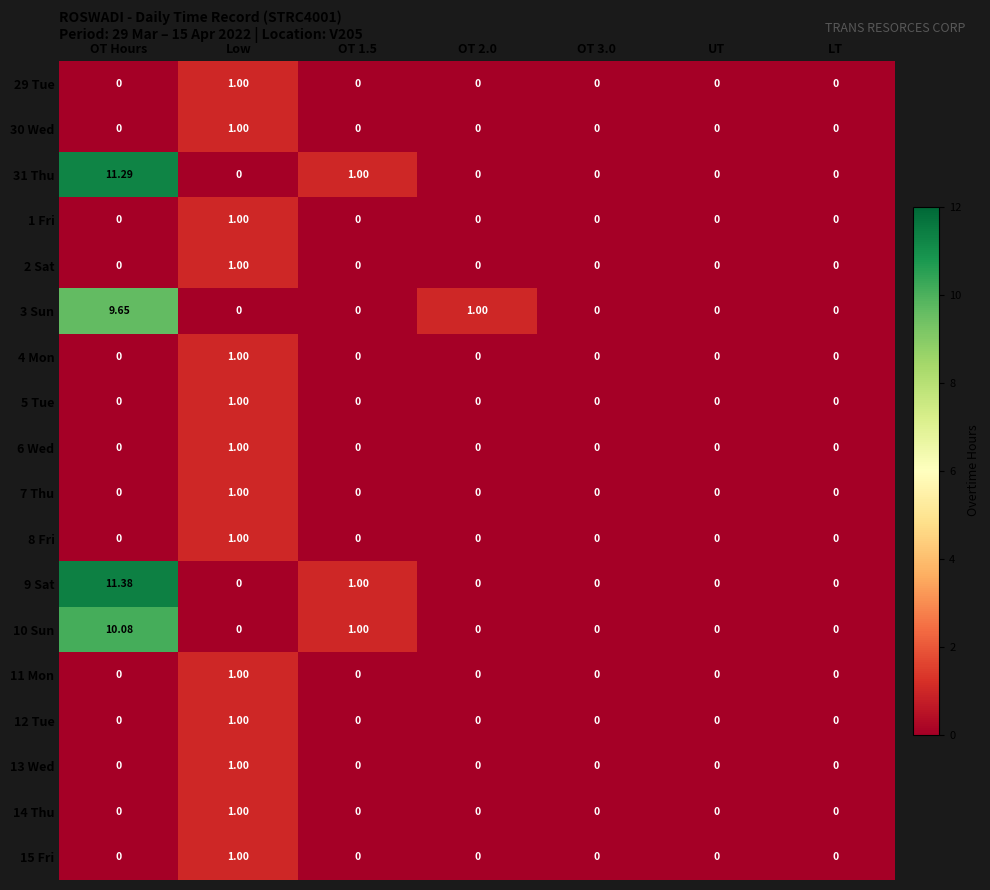

How many data points in 2 Sat are above 0?

1